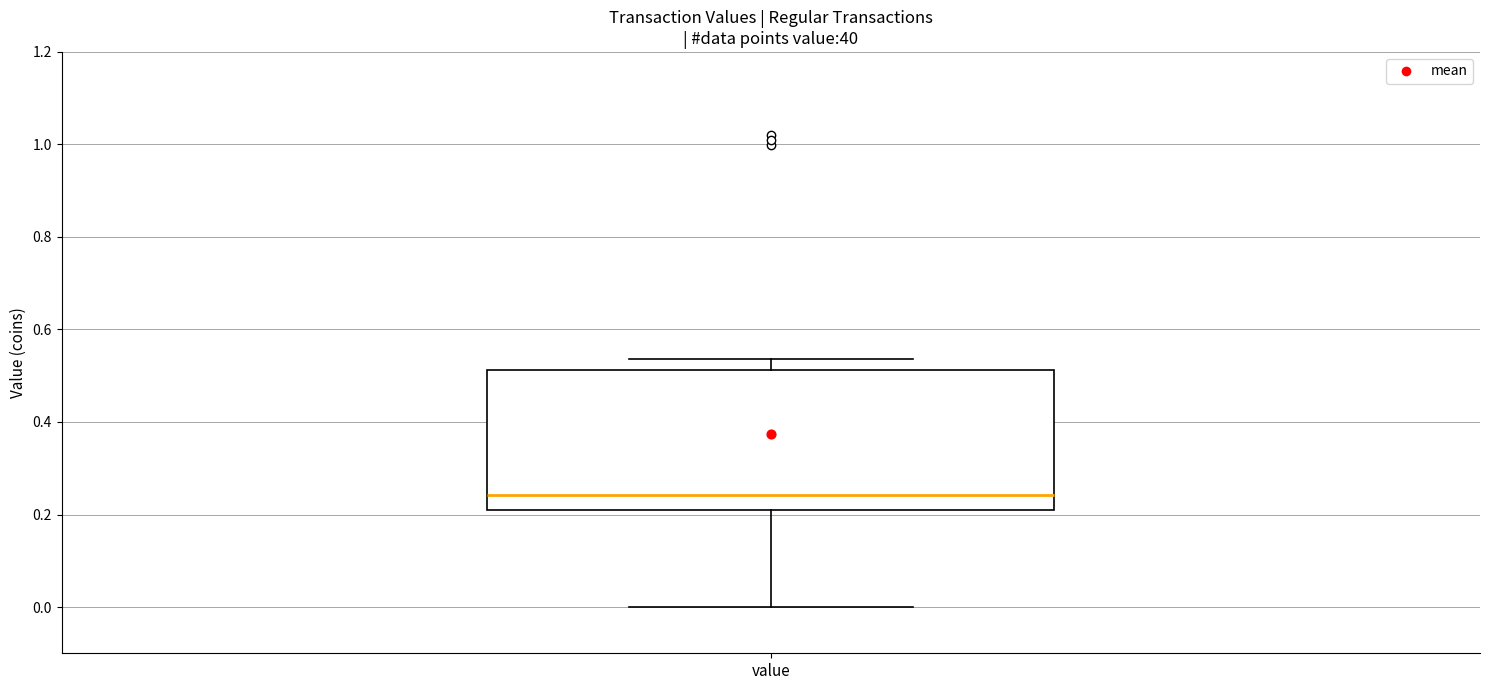

Where is the lower edge of the box for value on the y-axis? The values are not printed on the chart, so give them approximately, as read against the axis.

0.20